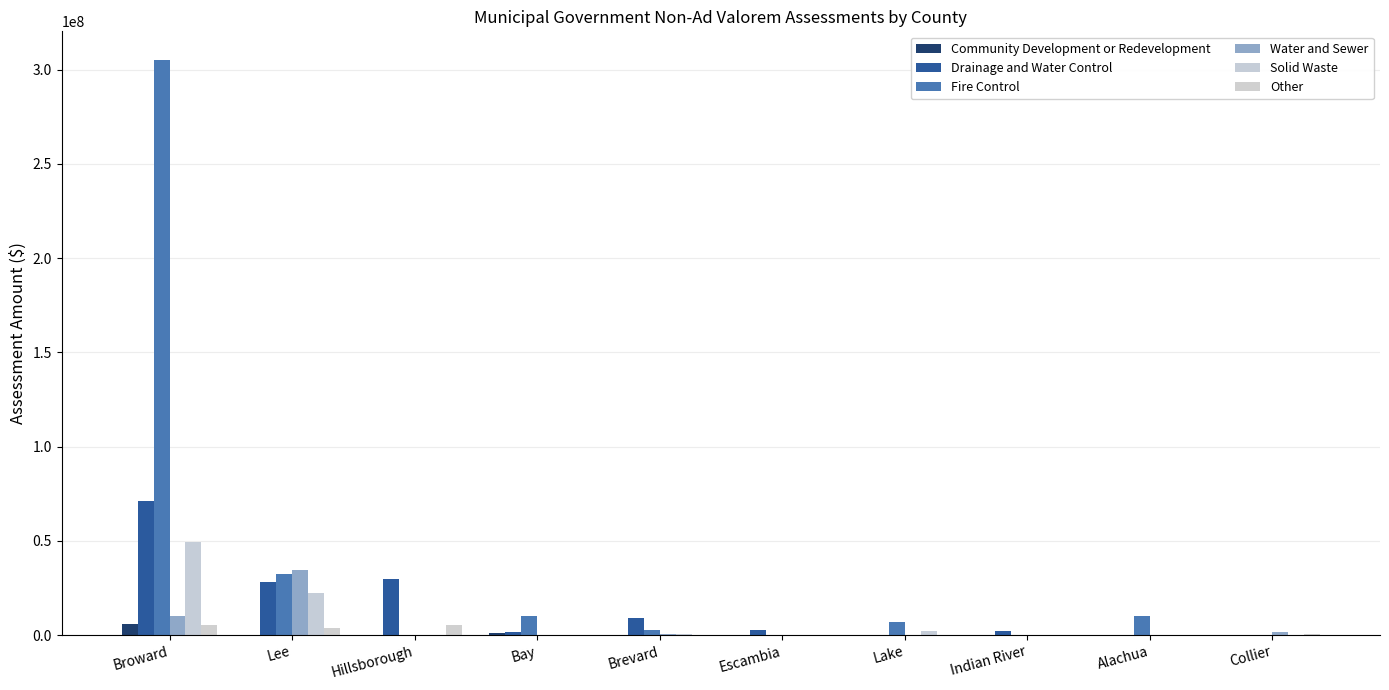

What is the total value across all series at Hillsborough?

34750324